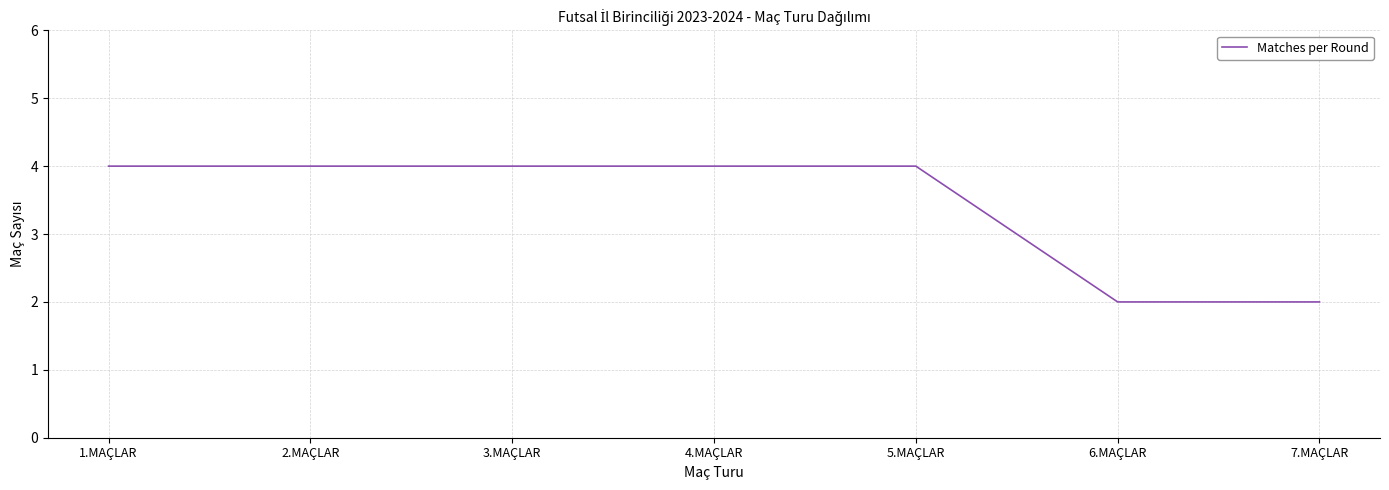

What value does the data have at 2.MAÇLAR?

4